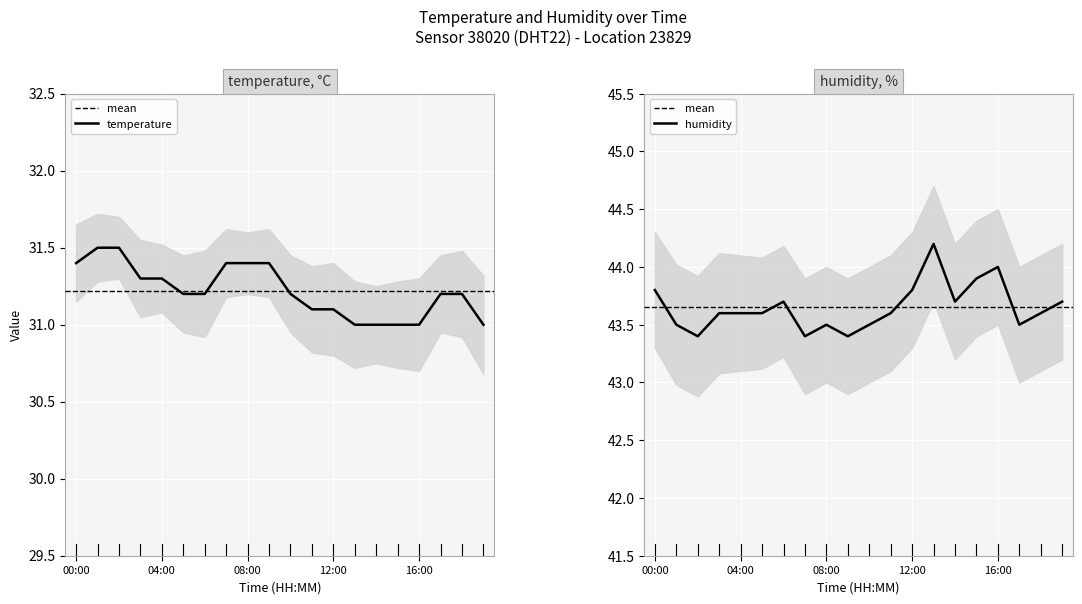

Rank the series by their maximum value, from highest to lowest.

humidity, temperature